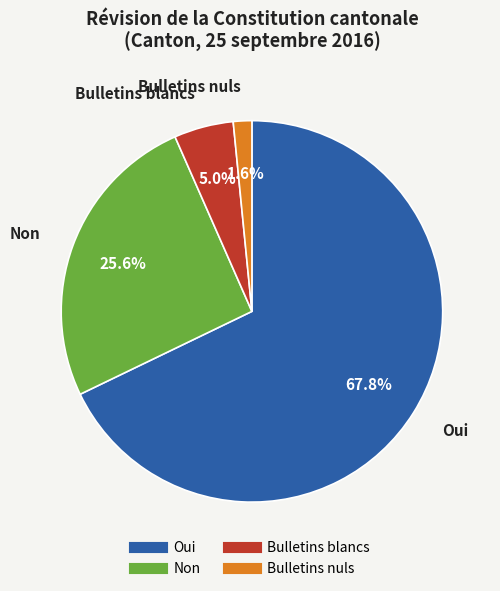

Which has a higher value, Non or Oui?

Oui